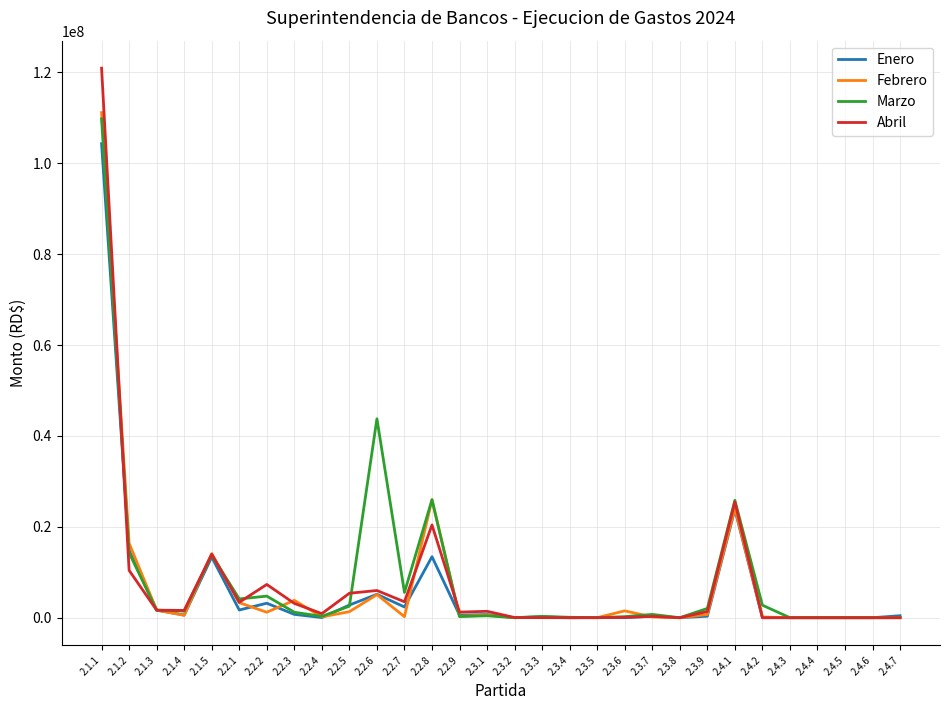

Where is Marzo nearest to the value 54900146?

2.2.6